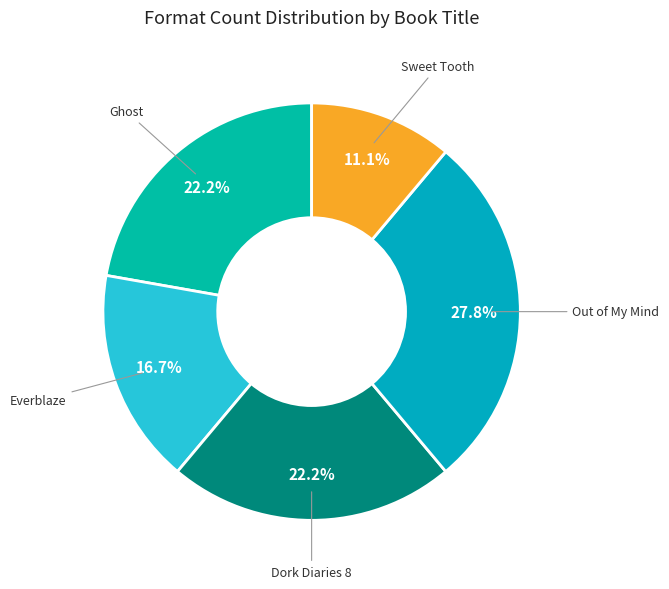

What is the ratio of the value at Ghost to the value at Out of My Mind?

0.8